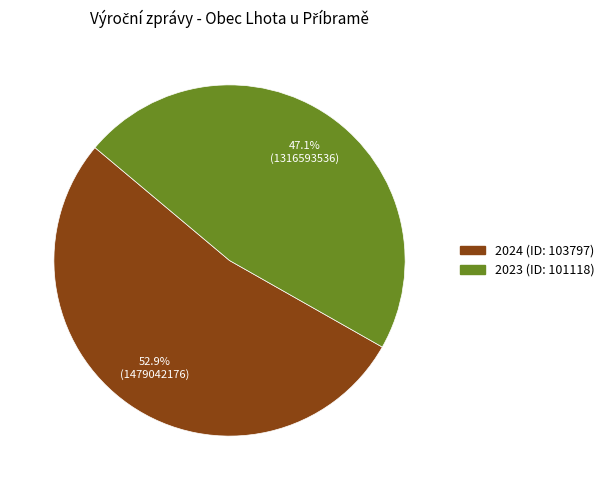

Count the number of slices in the pie.

2